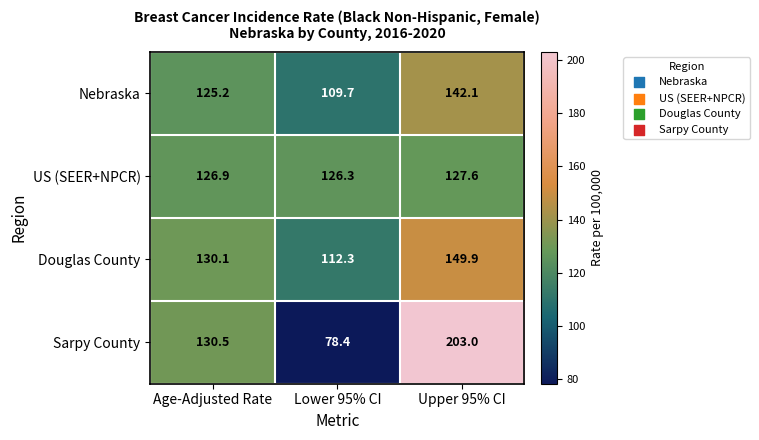

What is the sum of all Nebraska values?

377.0